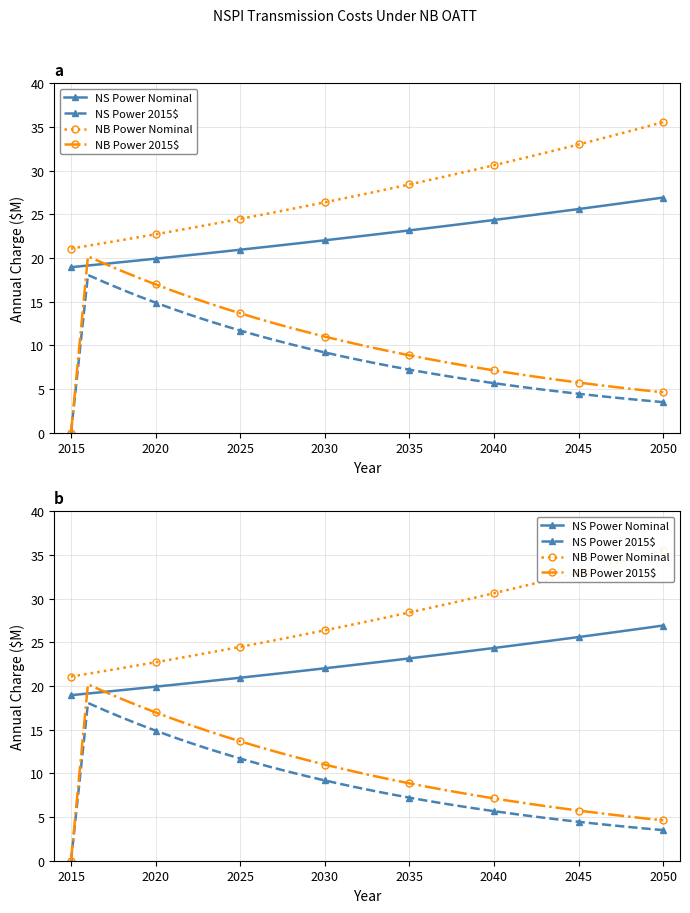

What is the difference between the maximum and minimum values in the NB Power 2015$ series?

20.2